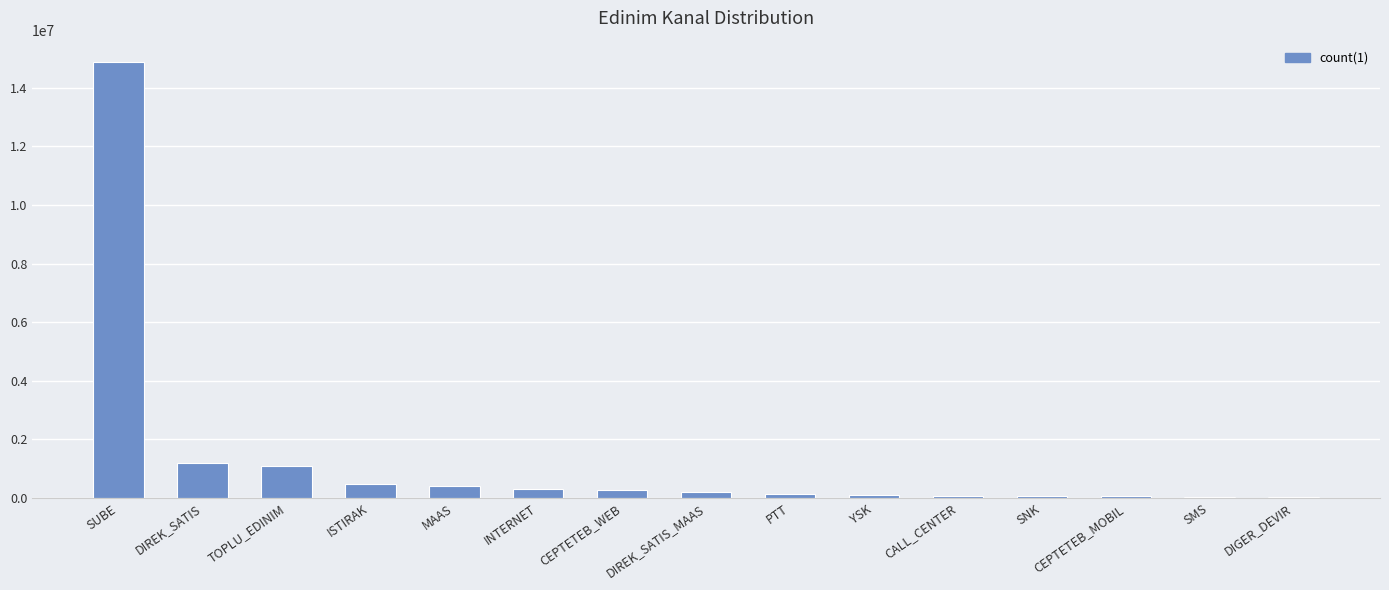

The chart shows a value of 397647 at MAAS. True or false?

True